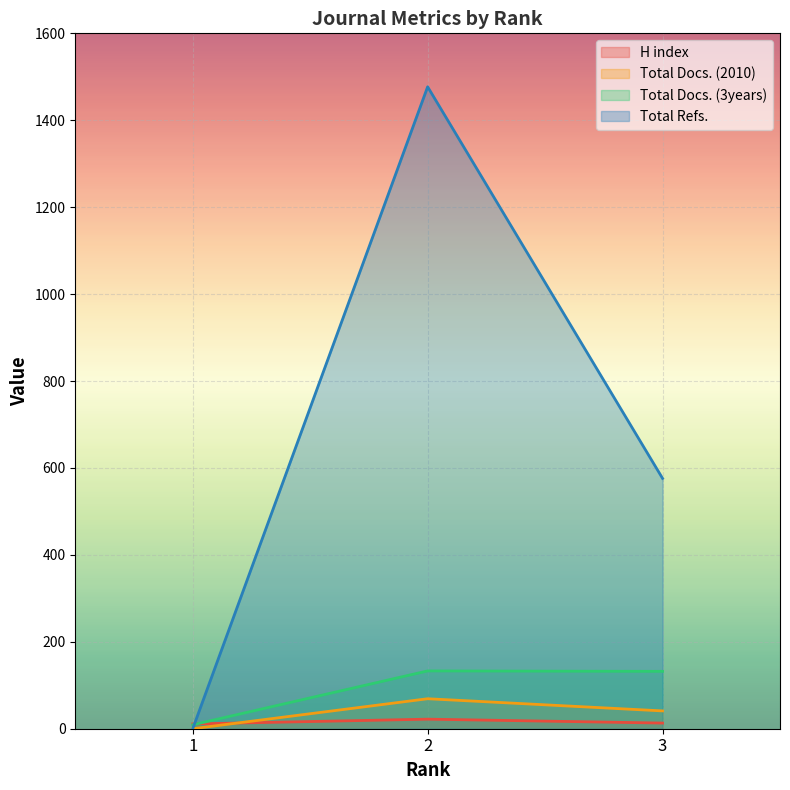

The value of H index at 3 is 13. True or false?

True